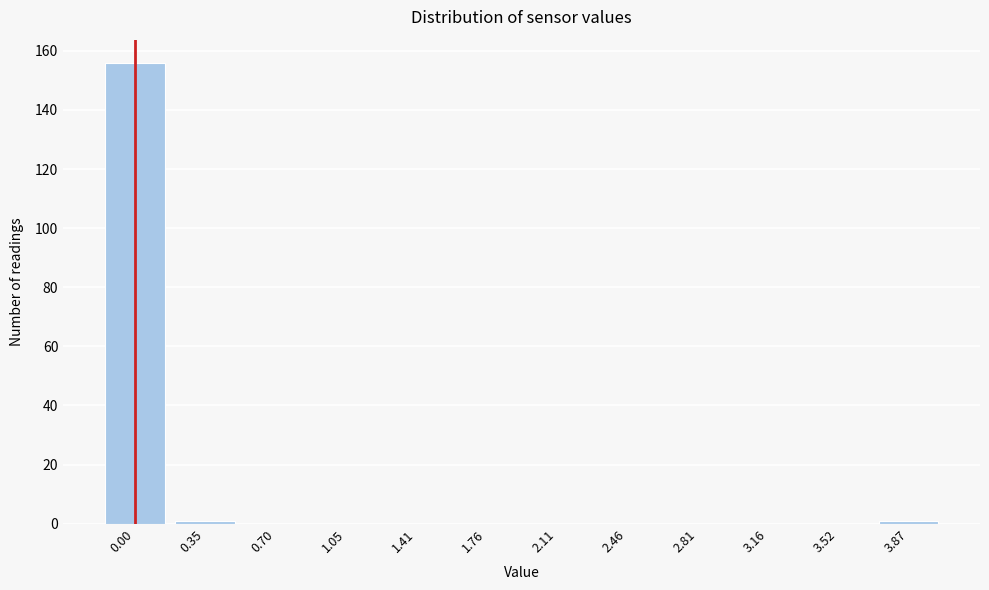

Reading left to right, list all the values displayed in this chart.

0.00=156	0.35=1	0.70=0	1.05=0	1.41=0	1.76=0	2.11=0	2.46=0	2.81=0	3.16=0	3.52=0	3.87=1